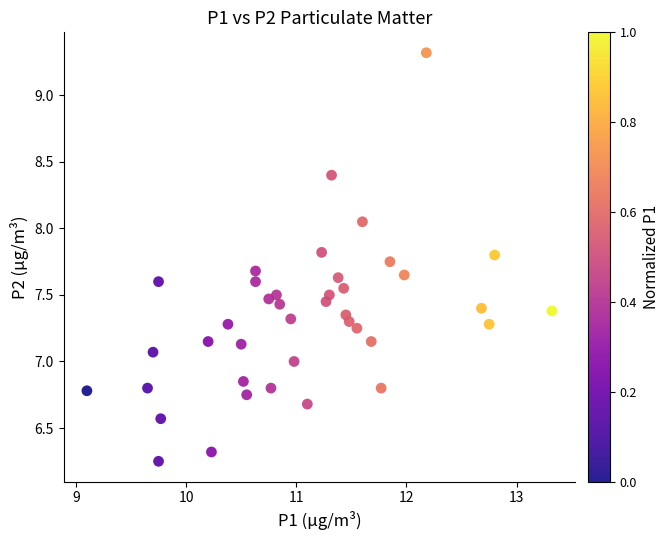

What is the range of X values (max minus min)?

4.2